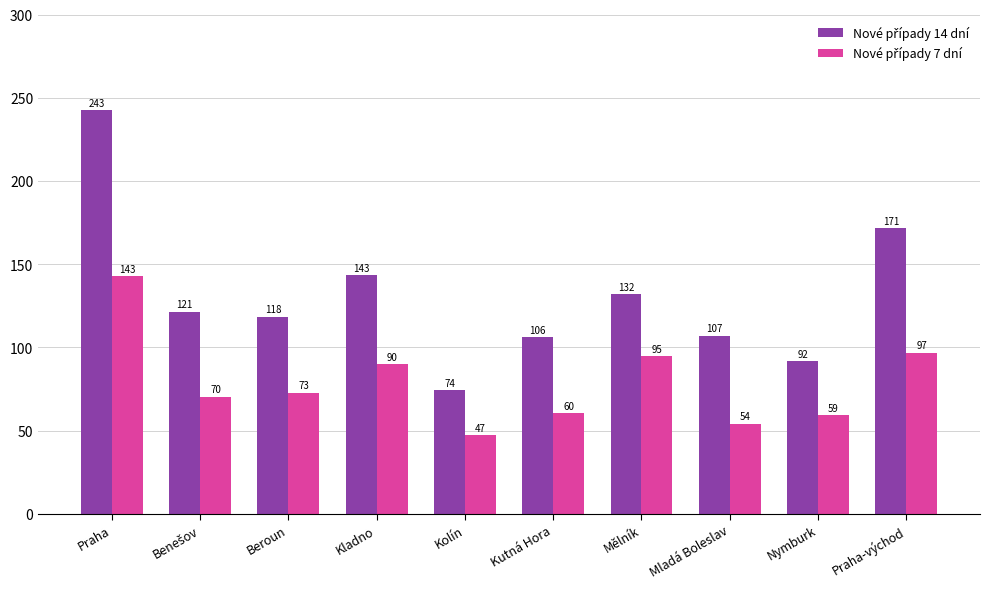

What is the difference between the highest and lowest values at Praha?

99.7